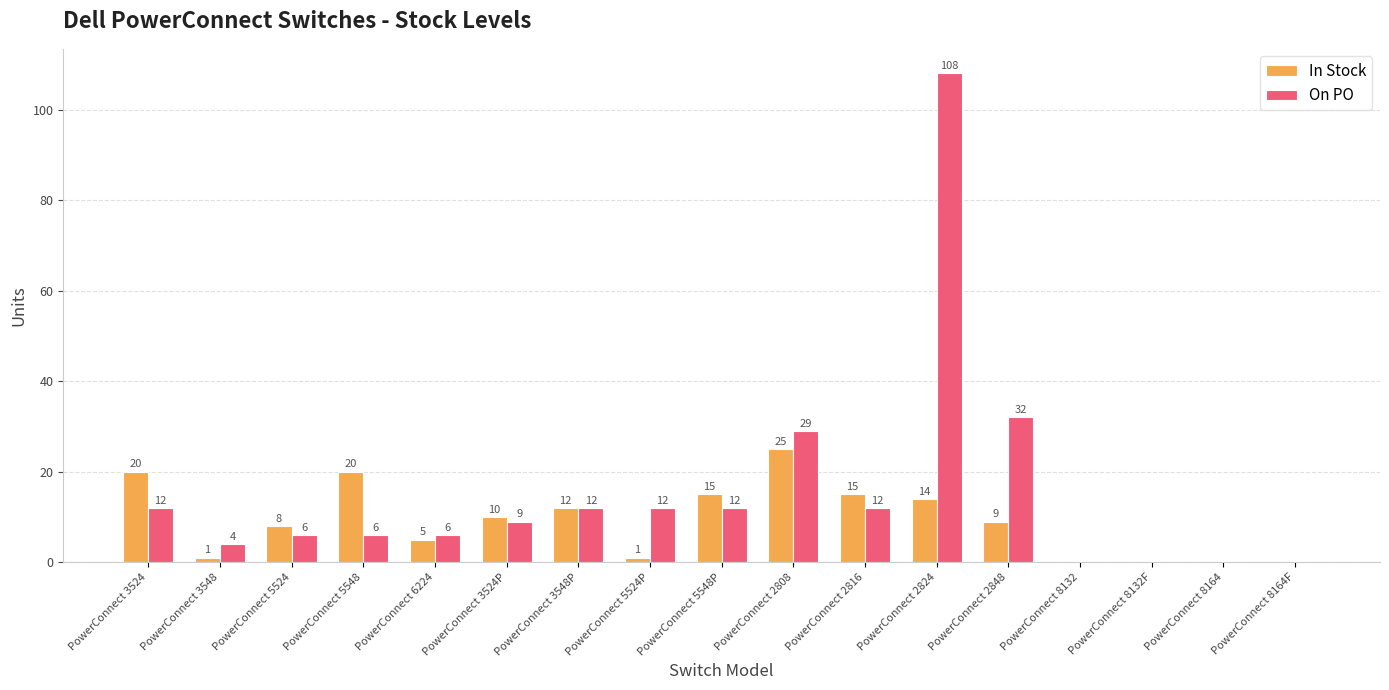

What is the sum of the On PO values at PowerConnect 2824 and PowerConnect 3524P?

117